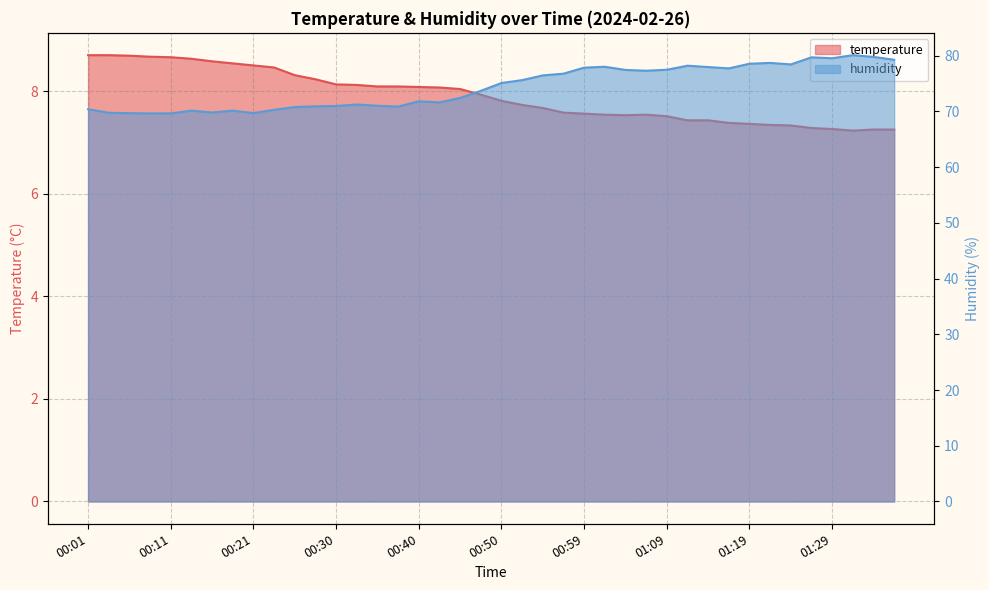

Is it true that temperature equals 8.7 at 00:01?

True